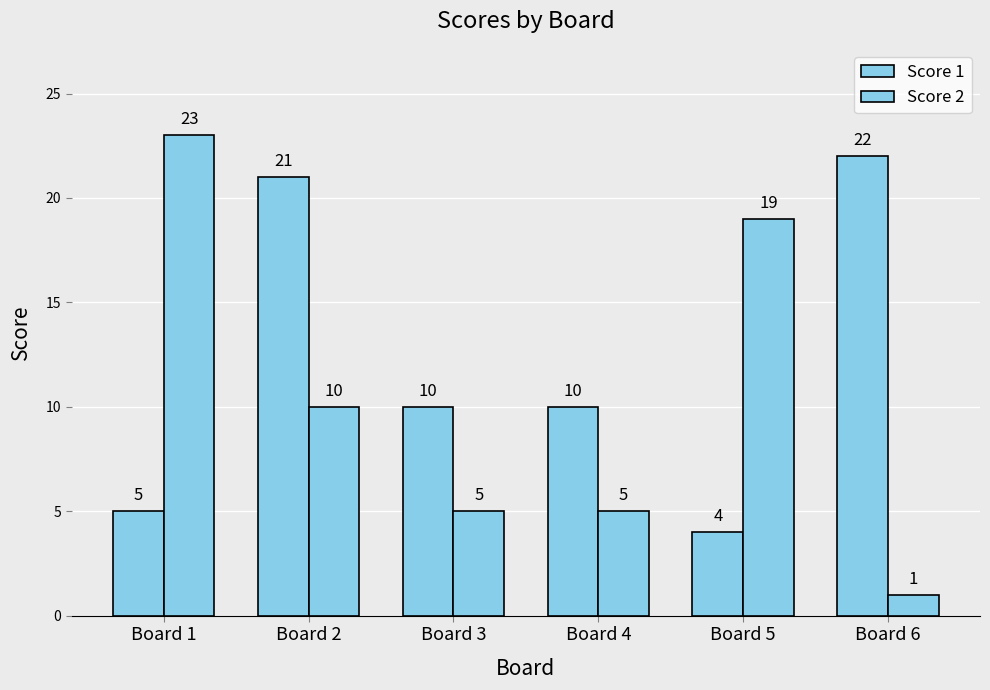

How many bars are there in total?

12